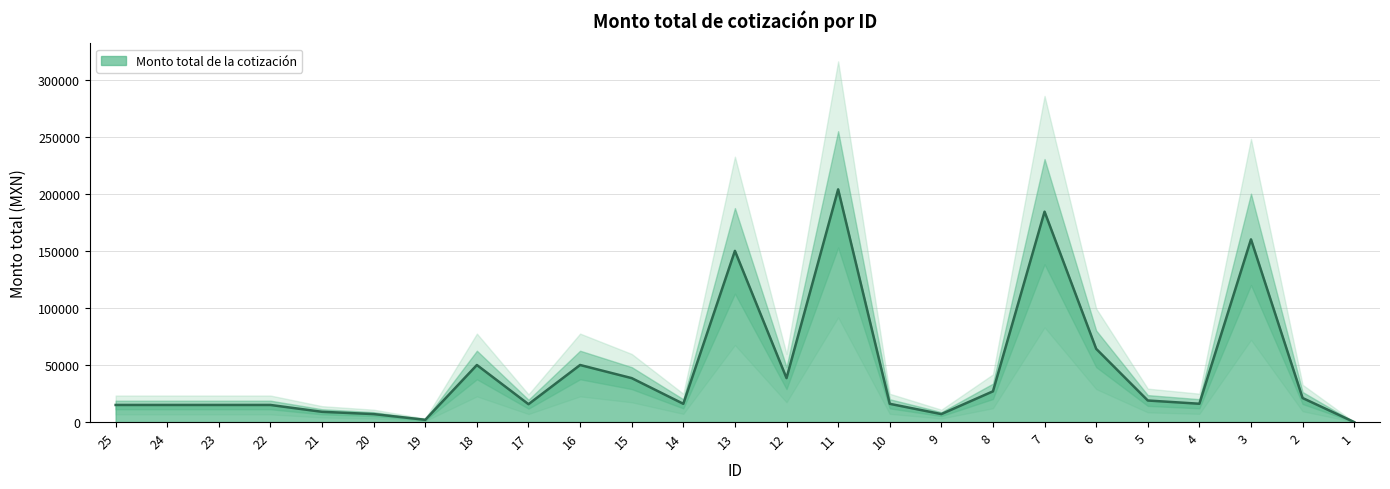

What value does the data have at 12?

38507.4